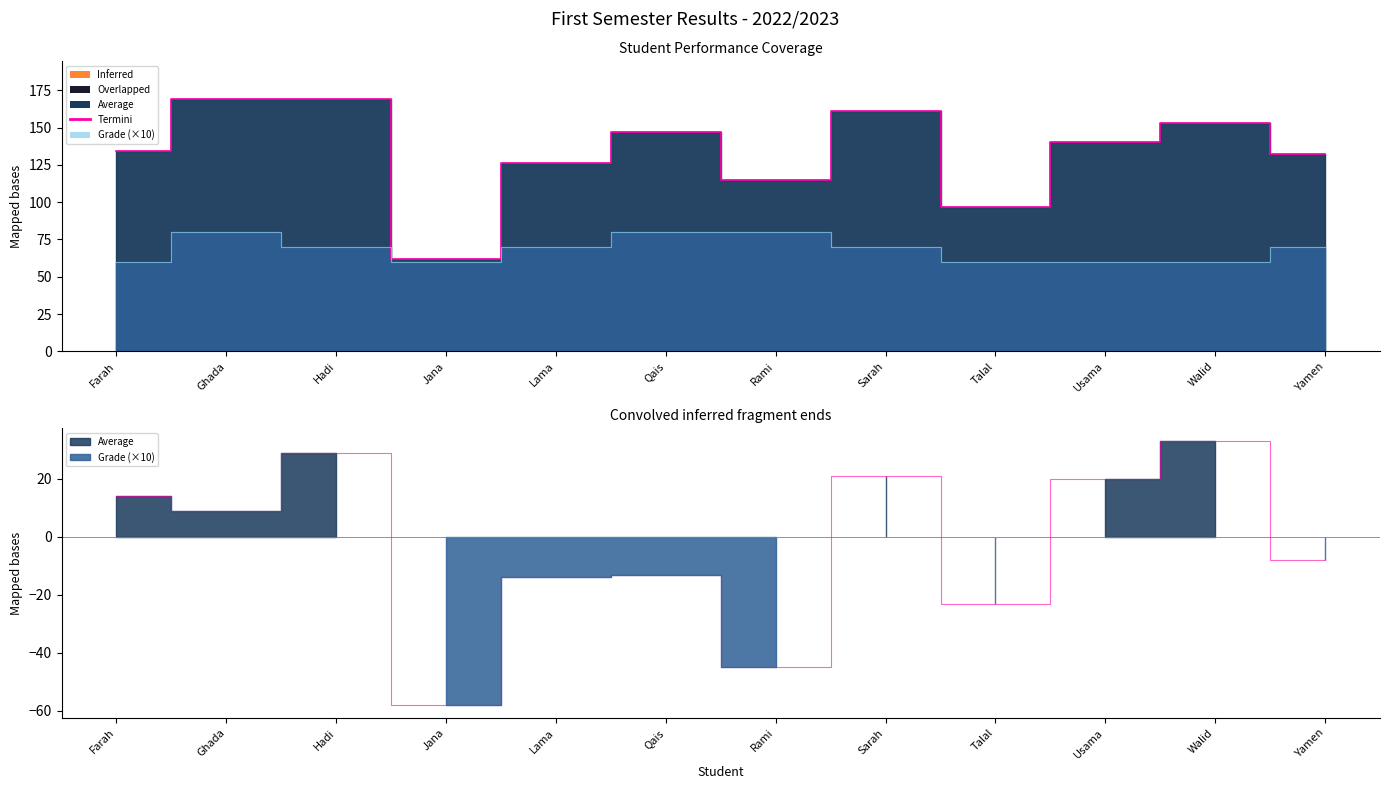

List the labels in order of value, largest first.

Ghada, Qais, Rami, Hadi, Lama, Sarah, Yamen, Farah, Jana, Talal, Usama, Walid